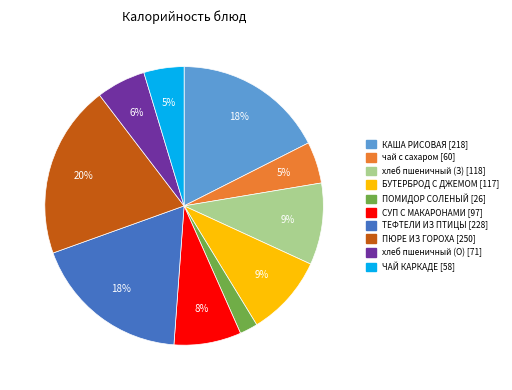

How many segments does this pie chart have?

10